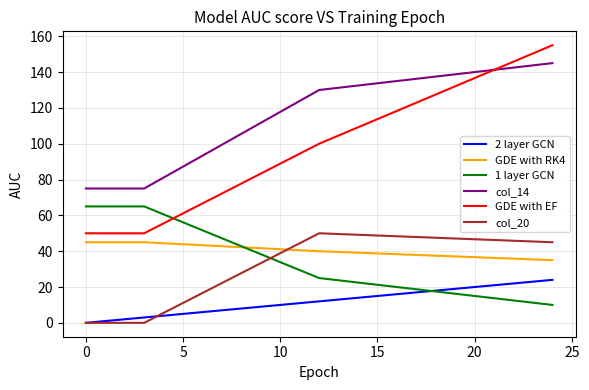

Which series has the widest spread of values?

GDE with EF